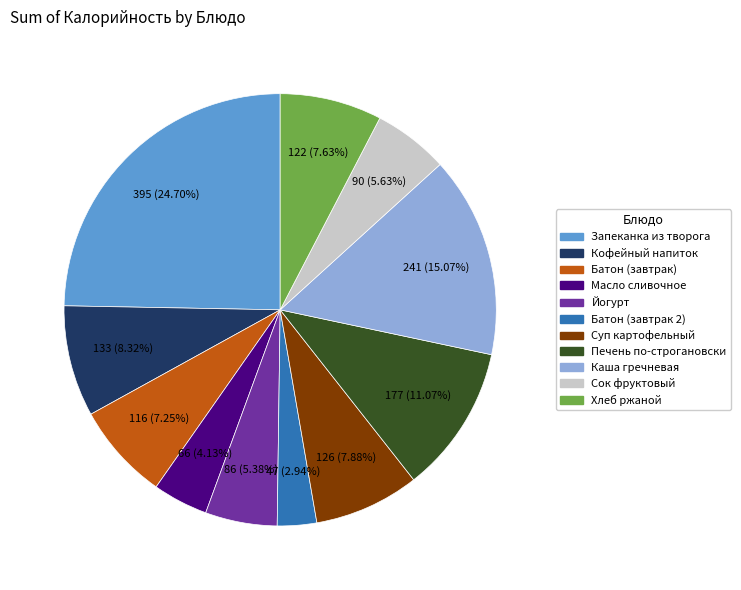

How many slices are in this pie chart?

11